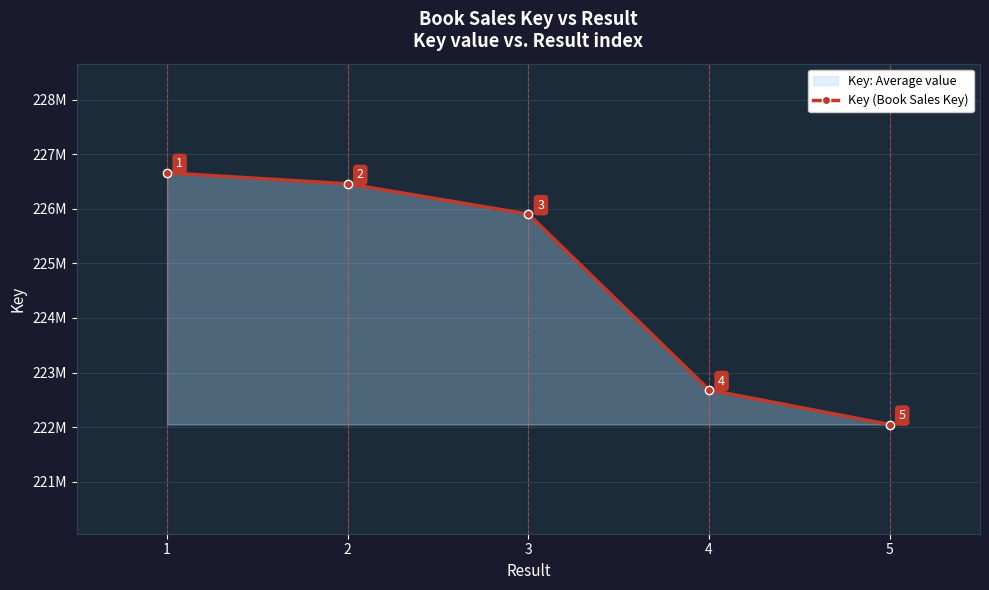

How many series are shown in this chart?

1